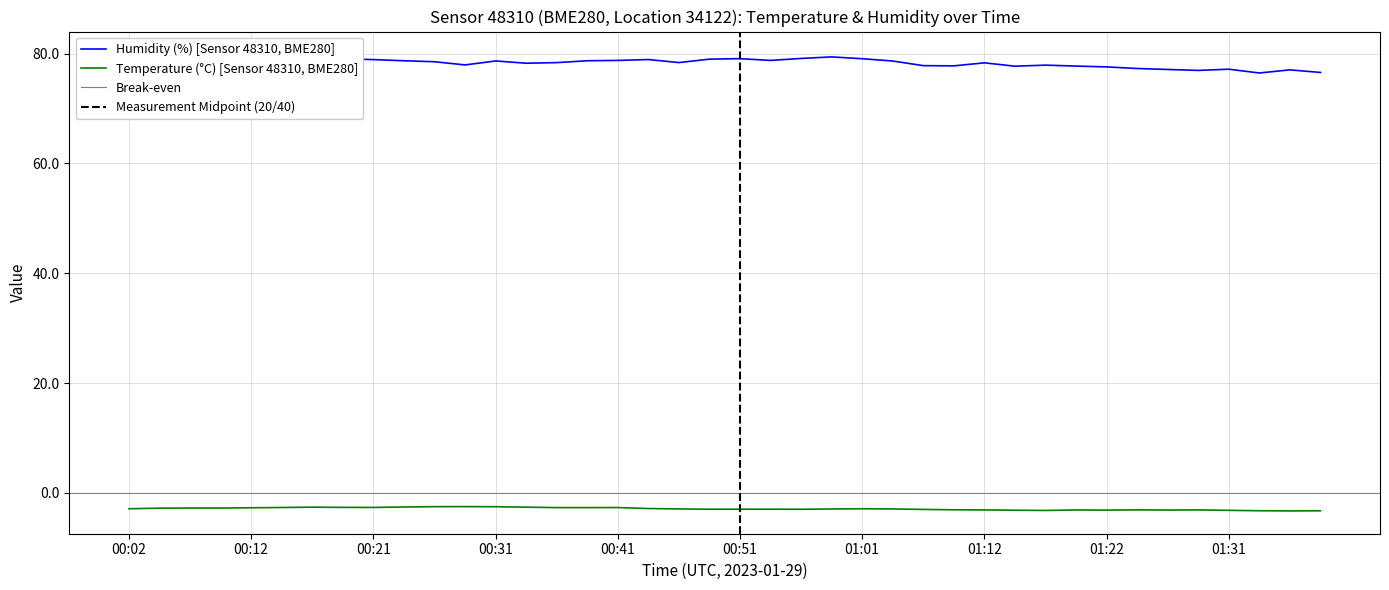

What is the label of the 7th point from the left?

00:17